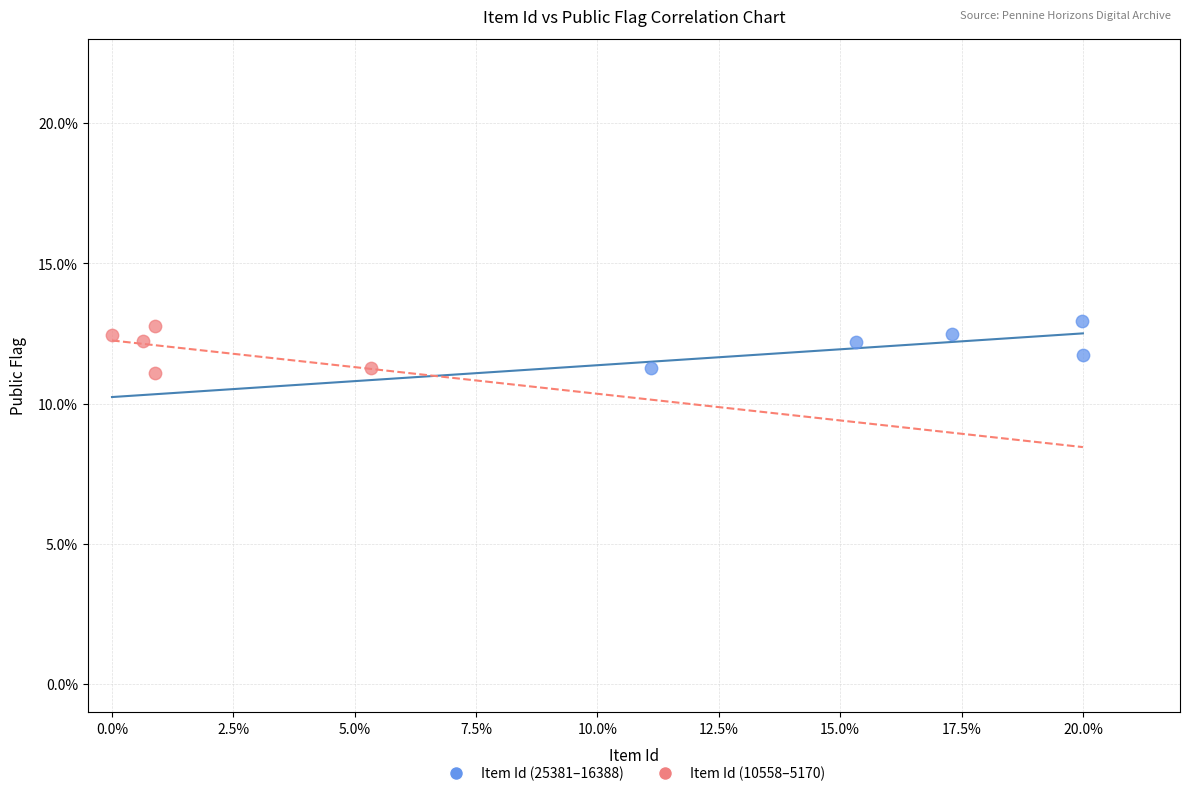

What are all the series names shown in the legend?

Item Id (25381–16388), Item Id (10558–5170)